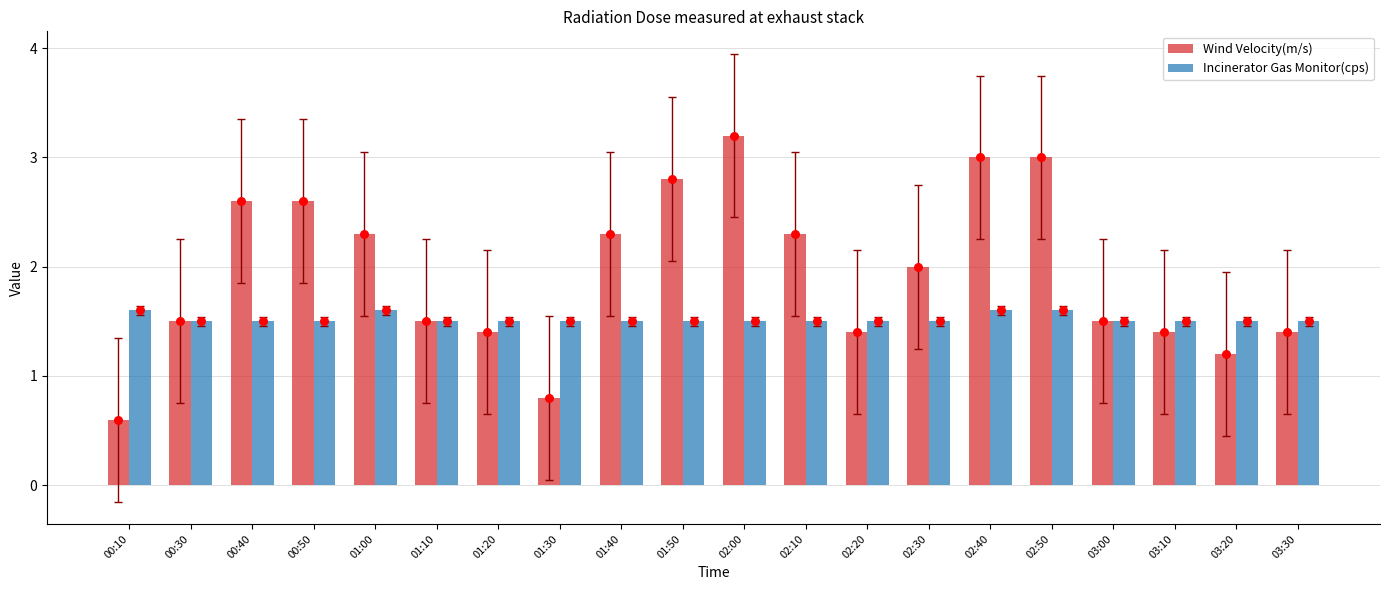

At how many categories does at least one series exceed 1?

20